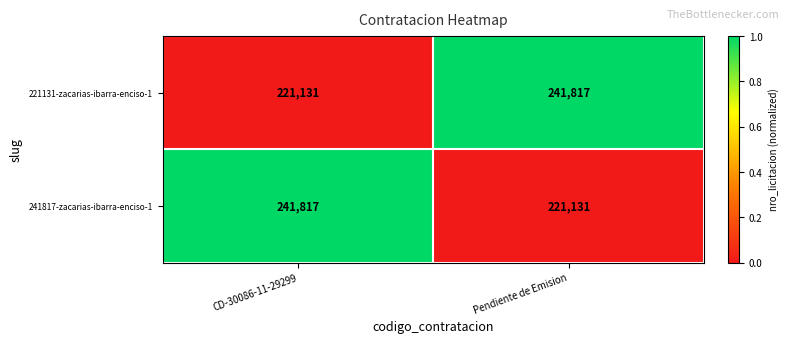

What is the total value across all series at CD-30086-11-29299?

462948